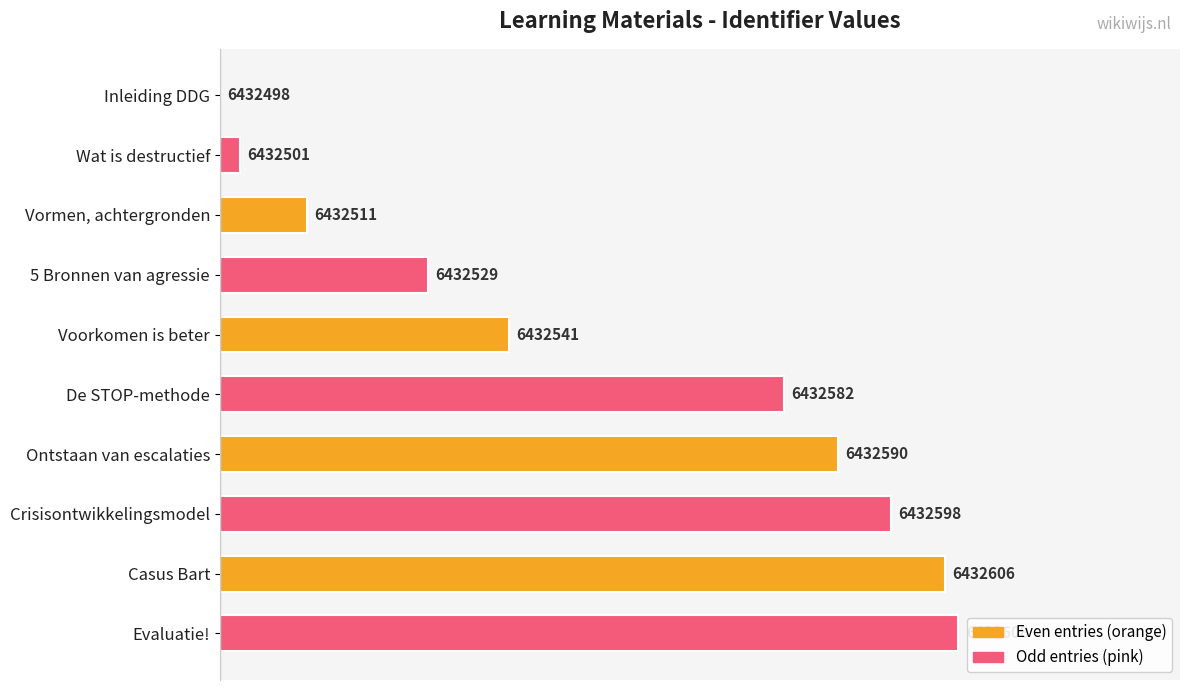

How many bars are there in total?

10